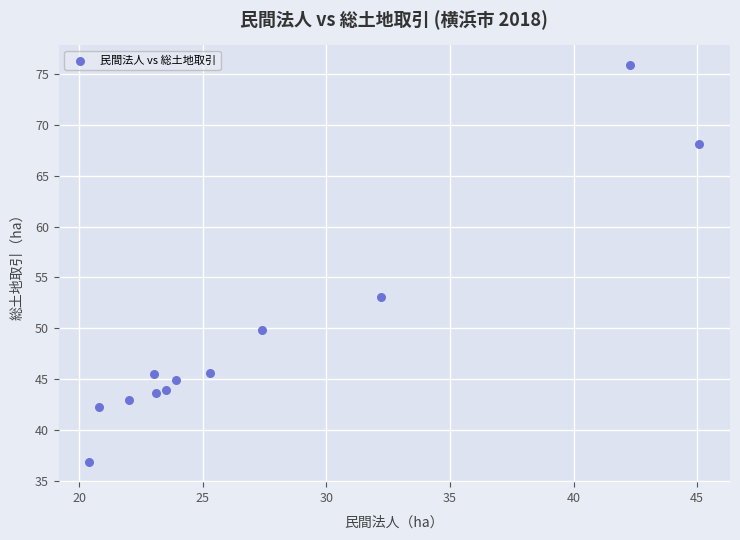

What Y value in the scatter plot is closest to 56?

53.1